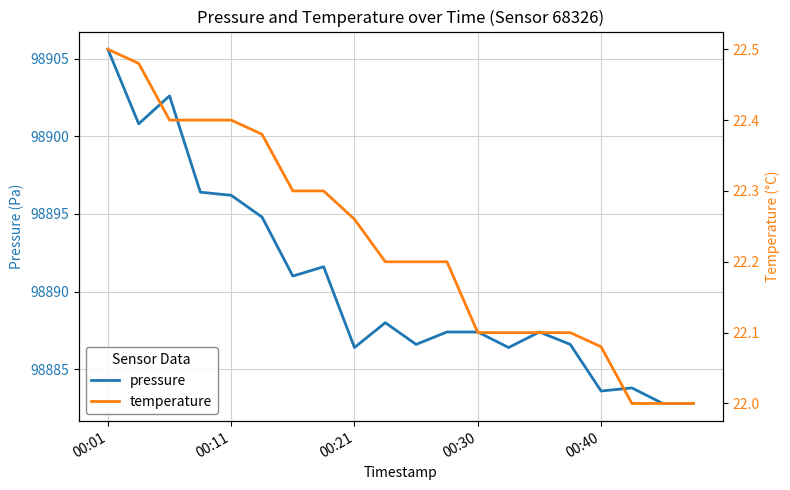

At which label does pressure first exceed 98887?

00:01